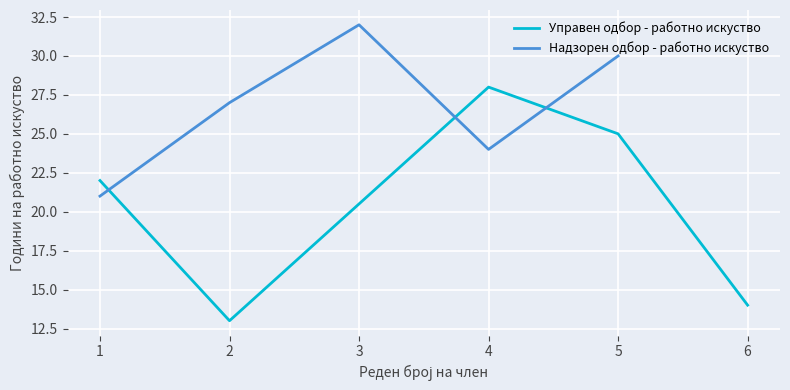

Is it true that Надзорен одбор - работно искуство equals 13 at 3?

False